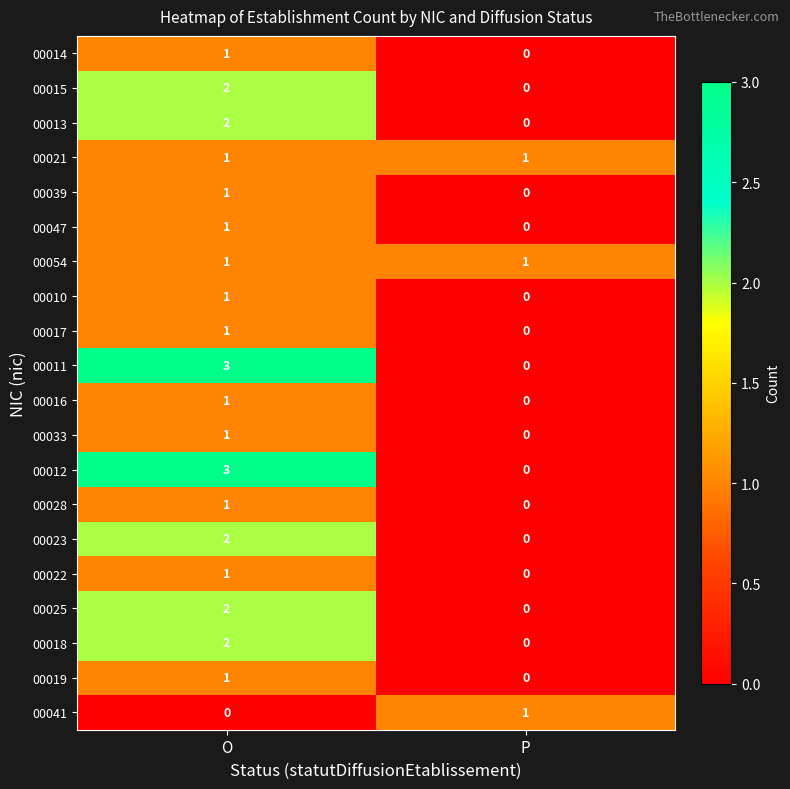

What is the sum of the 00011 values at O and P?

3